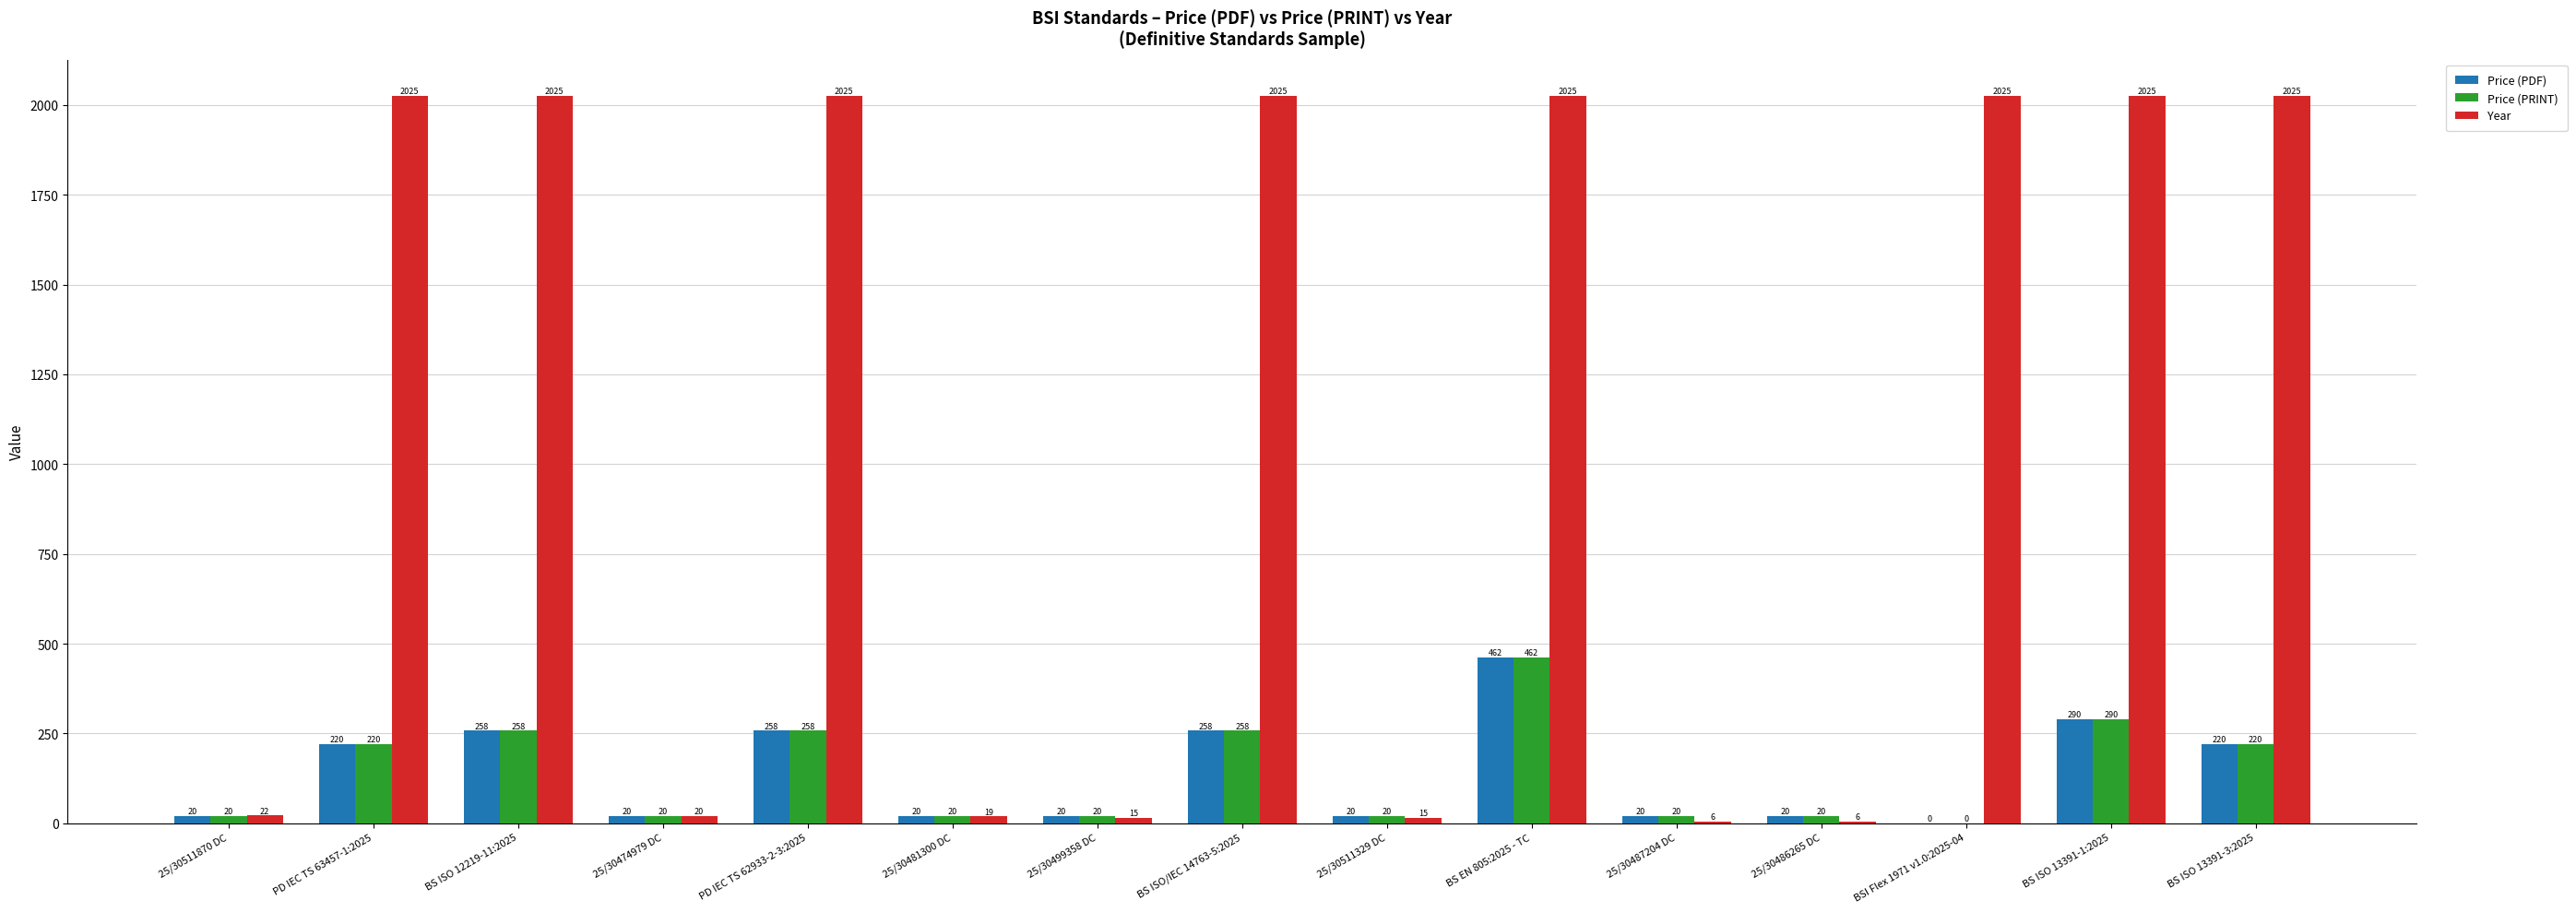

Reading right to left, what are all the values shown in this chart?

Price (PDF): 220	290	0	20	20	462	20	258	20	20	258	20	258	220	20
Price (PRINT): 220	290	0	20	20	462	20	258	20	20	258	20	258	220	20
Year: 2025	2025	2025	6	6	2025	15	2025	15	19	2025	20	2025	2025	22